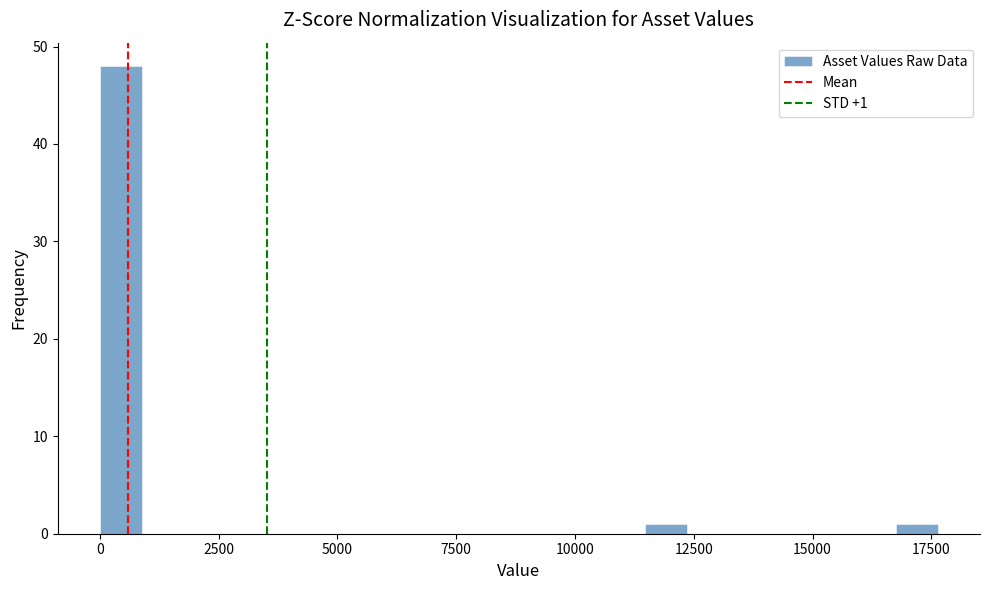

Read against the x-axis, roughly where is the centre of the tallest bar?

500